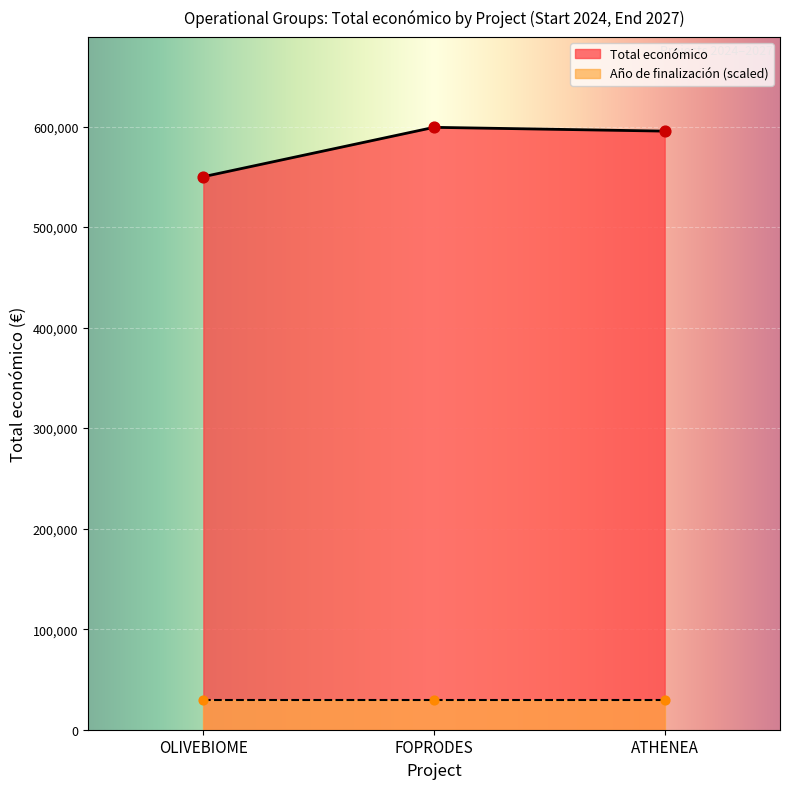

What is the approximate value of Total económico at ATHENEA?

595436